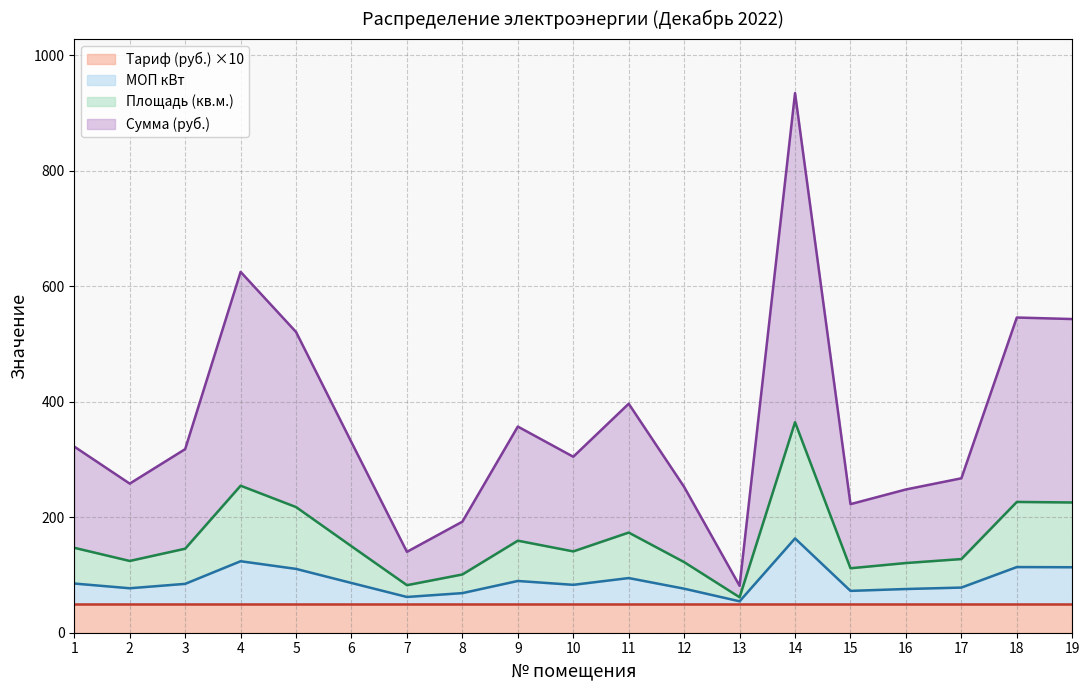

At which category is the sum across all series the highest?

14